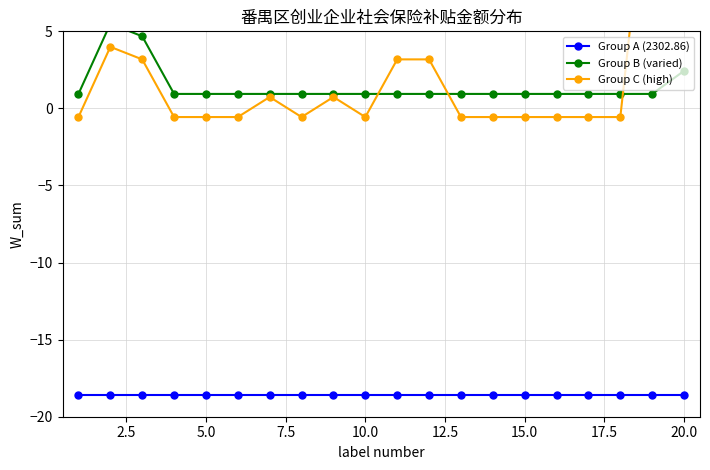

What is the sum of all Group C (high) values?

42.6